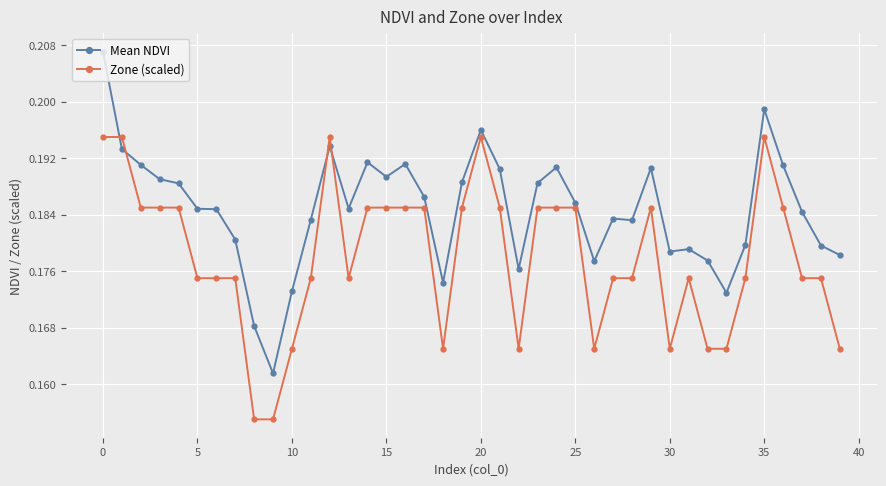

Which series has the widest spread of values?

Mean NDVI